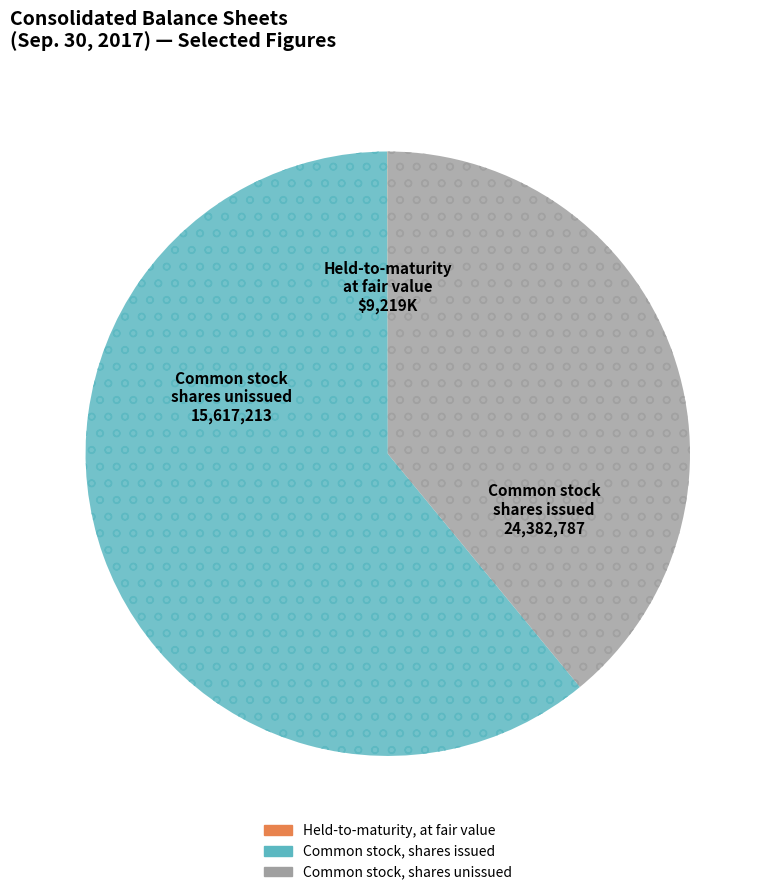

Does any single category account for the majority?

Yes